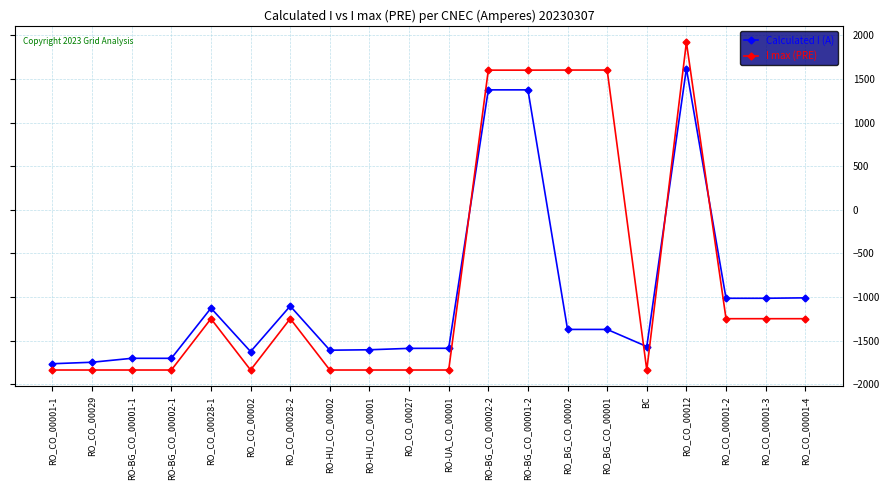

Which series has the largest total across all categories?

I max (PRE)